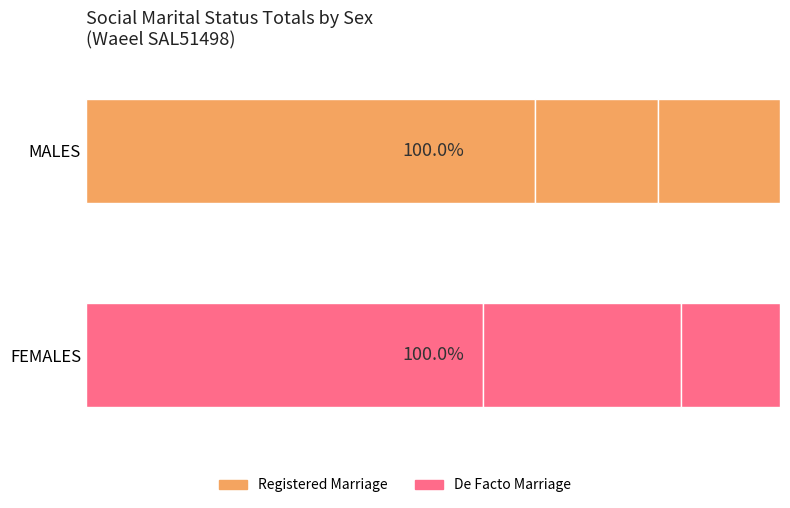

Reading left to right, extract all data points from this chart.

Married in a registered marriage: 11	12
Married in a de facto marriage: 3	6
Not married: 3	3